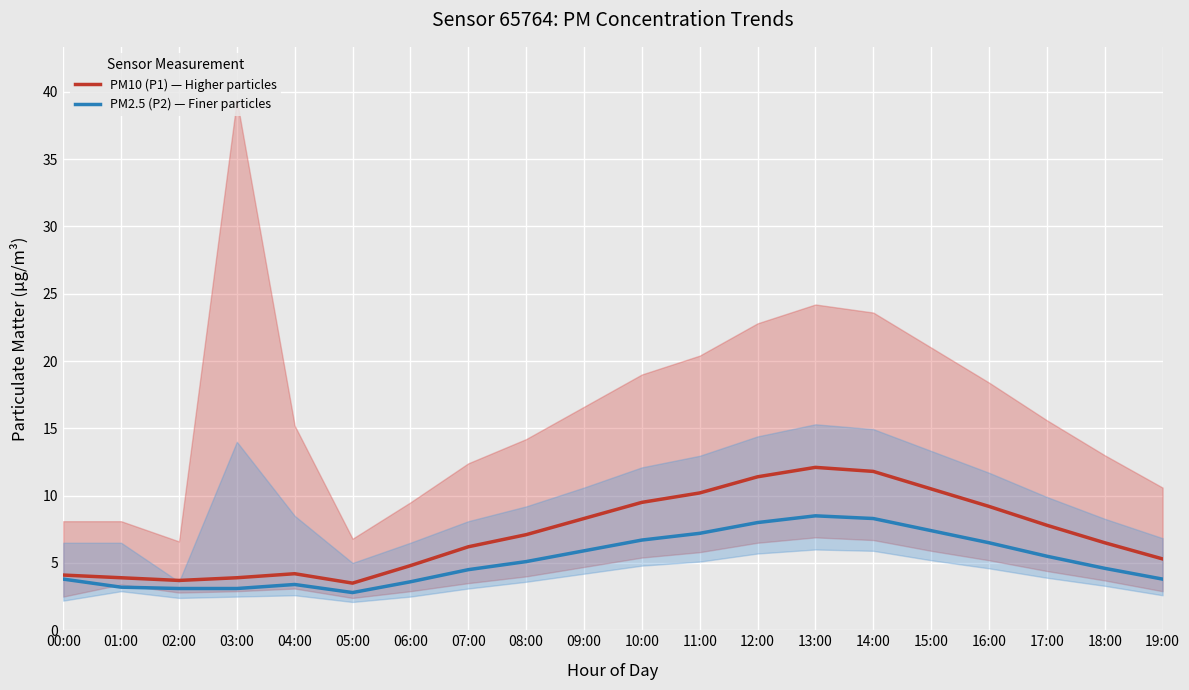

Is the value of PM10 (P1) — Higher particles at 11:00 greater than the value of PM2.5 (P2) — Finer particles at 10:00?

Yes